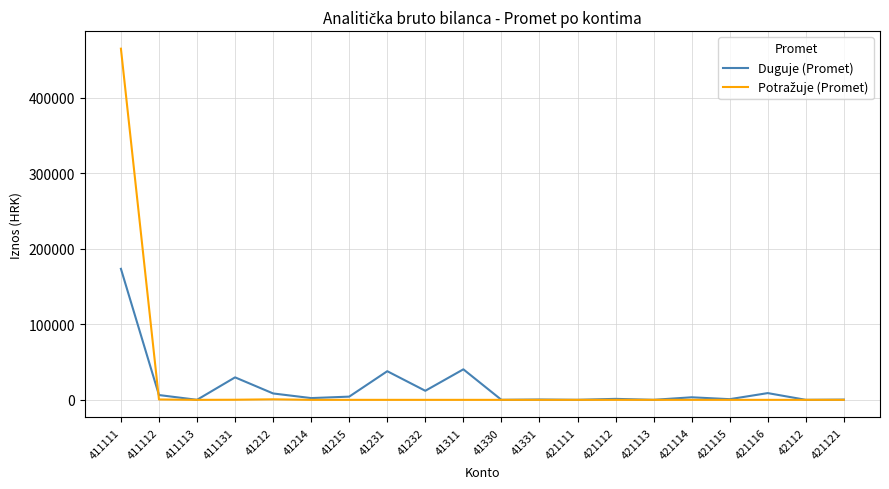

What is the maximum value shown in the chart?

464591.1